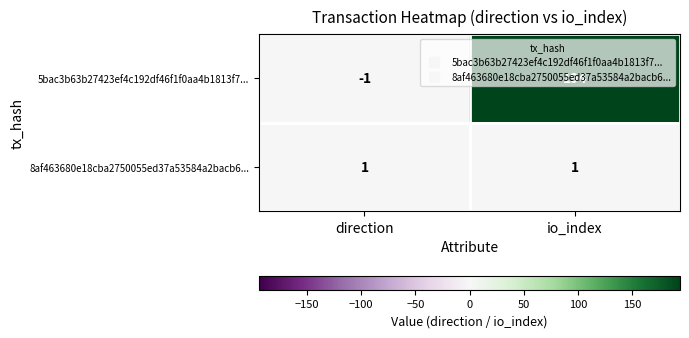

Which label corresponds to the largest value in the chart?

io_index